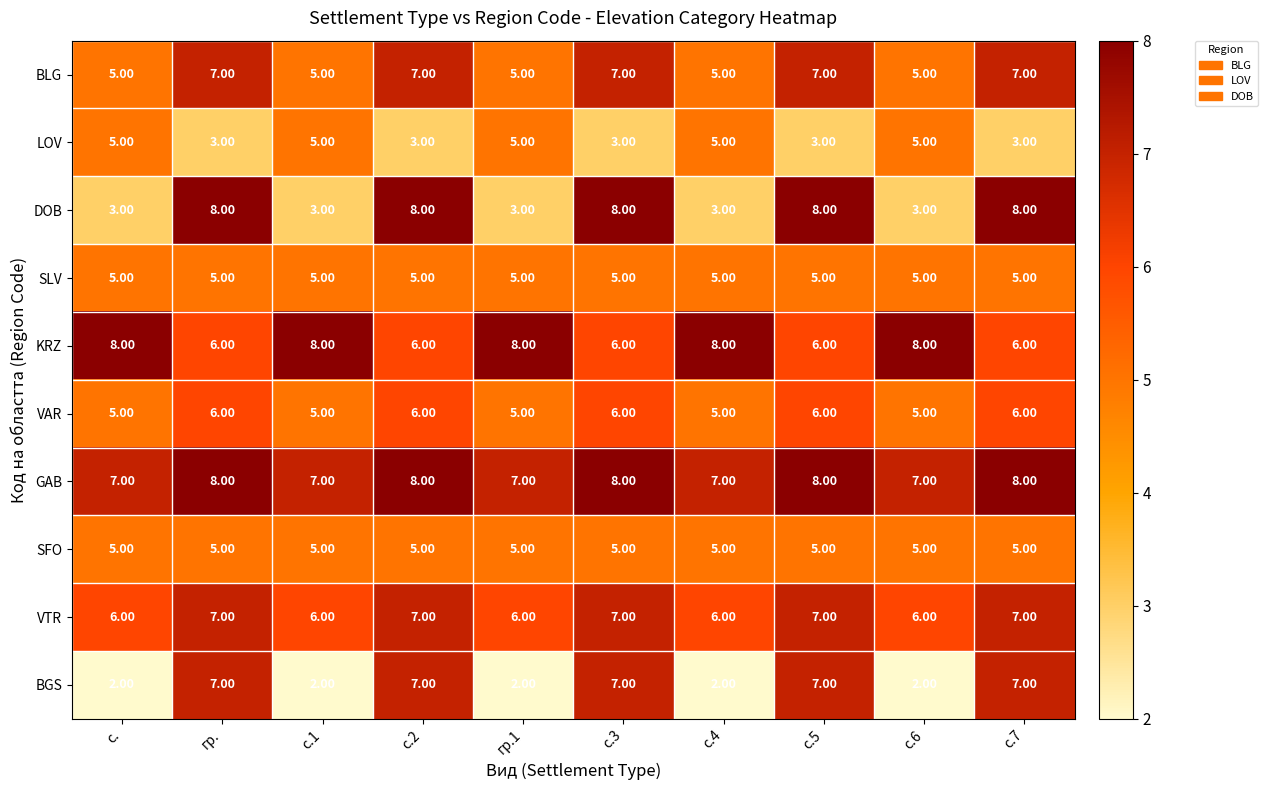

Which series has the largest total across all categories?

GAB